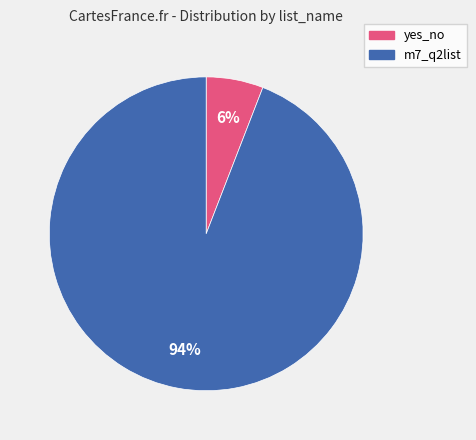

How many slices are in this pie chart?

2